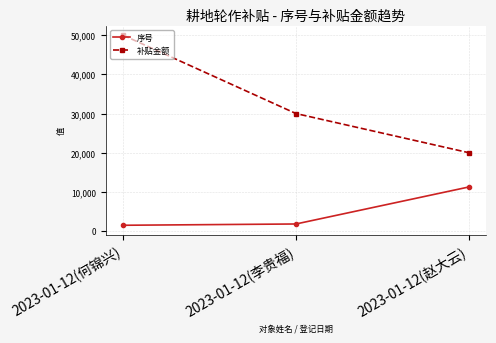

Which series has the largest total across all categories?

补贴金额